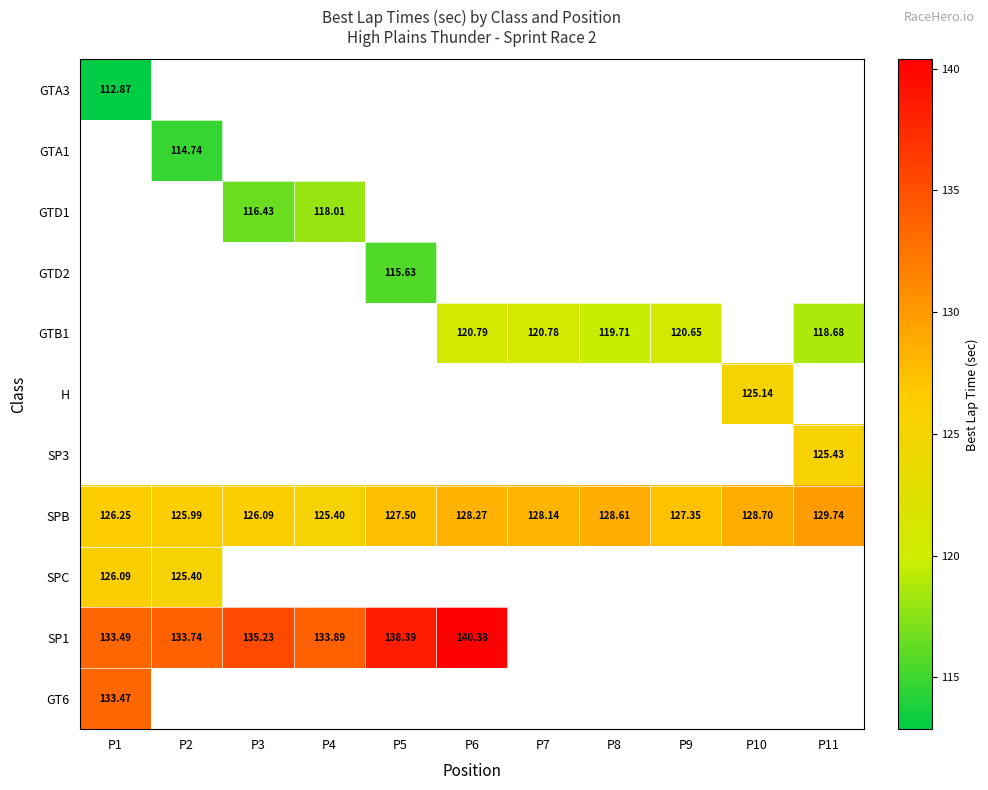

Is the value of GT6 at P1 greater than the value of SP3 at P11?

Yes